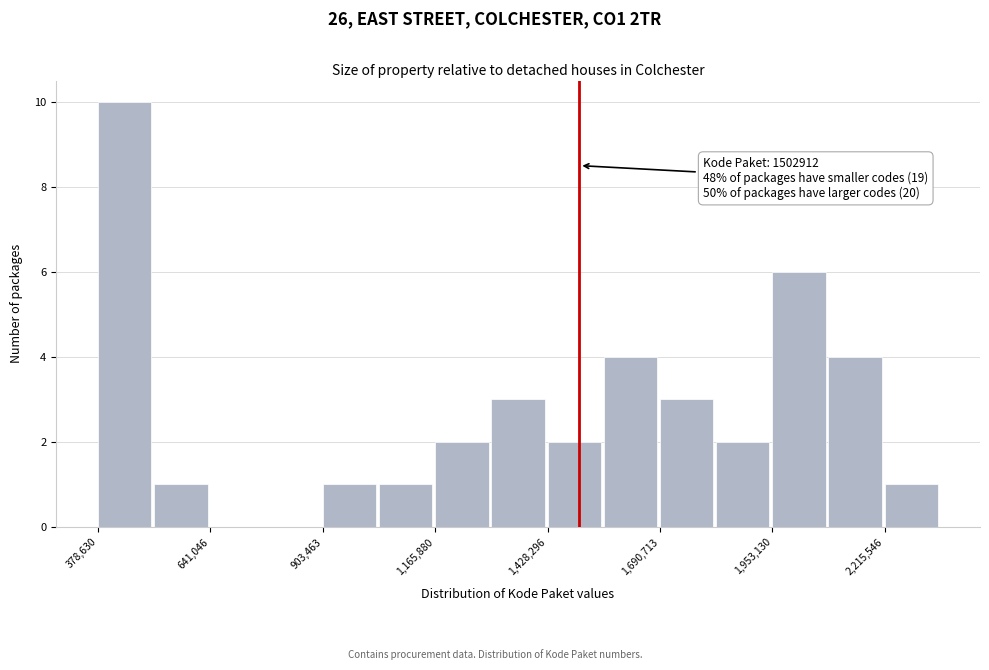

Read against the x-axis, roughly where is the centre of the tallest bar?

450000